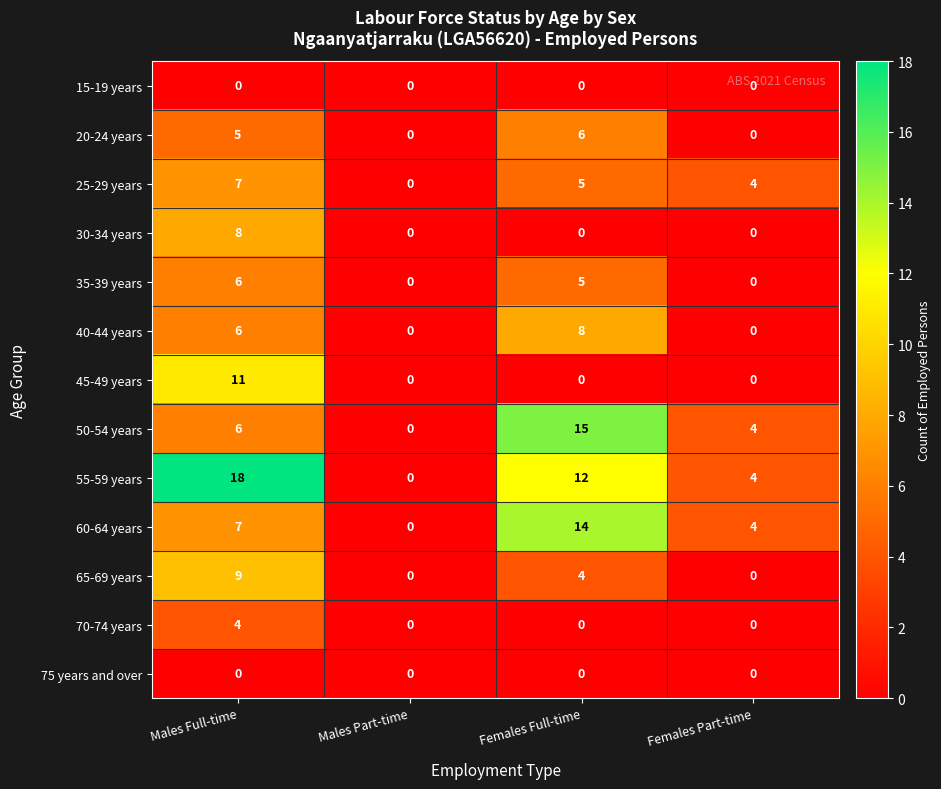

At which category is the sum across all series the highest?

Males Full-time